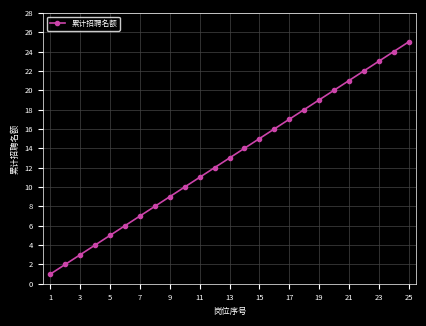

How many lines are shown in the chart?

1